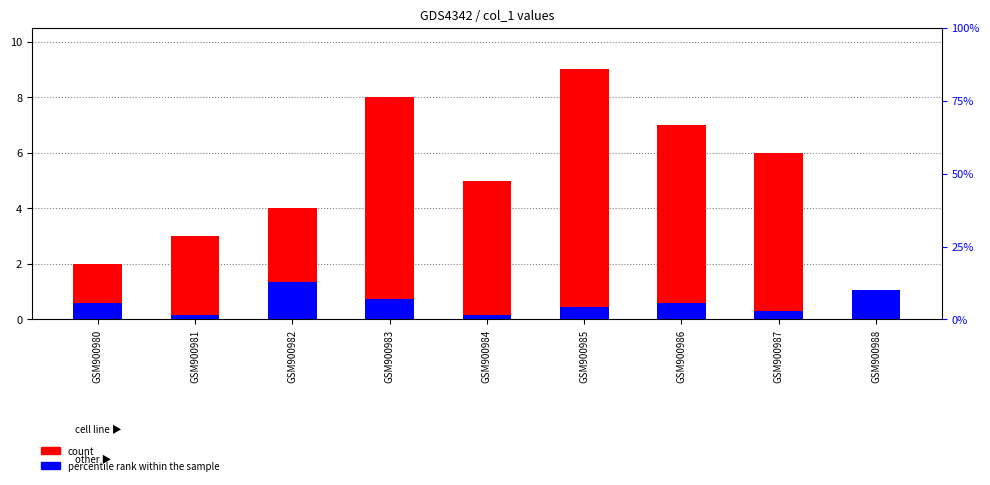

What is the total value across all series at GSM900981?

3.1